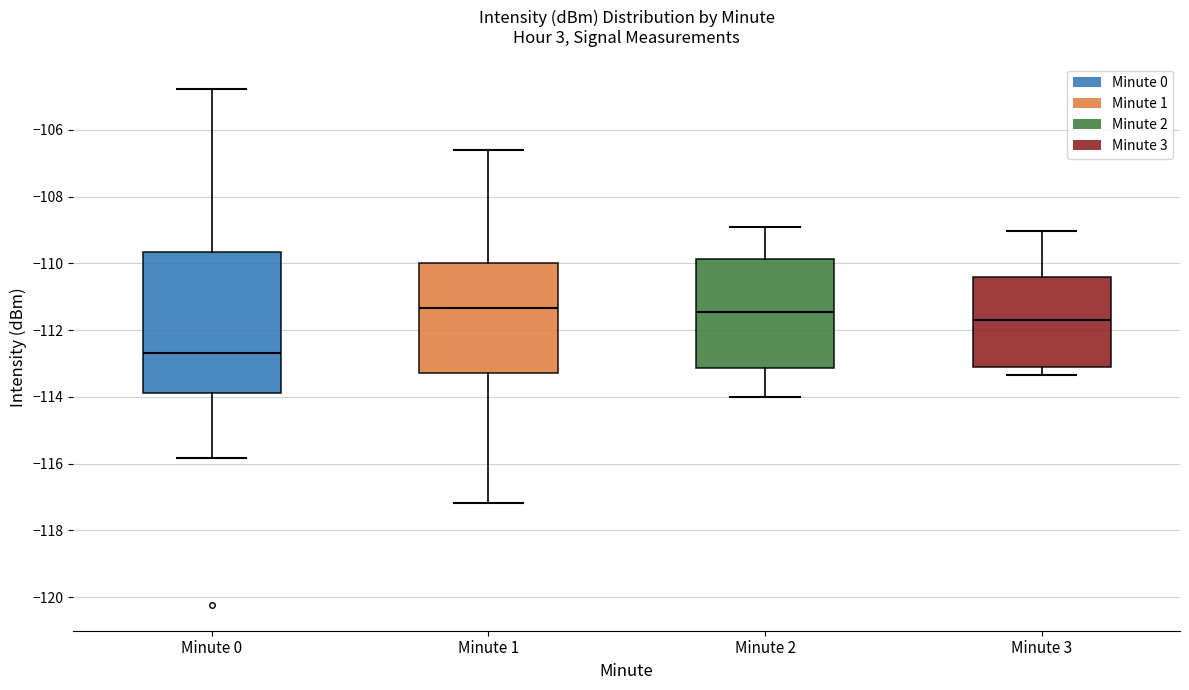

Reading left to right, transcribe this box plot: for each box, give where its median line is, the range the box spans, and where its two whiskers end, as read against the y-axis. The values are not printed on the chart, so give them approximately, as read against the axis.

Minute 0: median -112.6, box -113.8 to -109.6, whiskers -115.8 to -104.8
Minute 1: median -111.4, box -113.2 to -110.0, whiskers -117.2 to -106.6
Minute 2: median -111.4, box -113.2 to -109.8, whiskers -114.0 to -109.0
Minute 3: median -111.6, box -113.2 to -110.4, whiskers -113.4 to -109.0